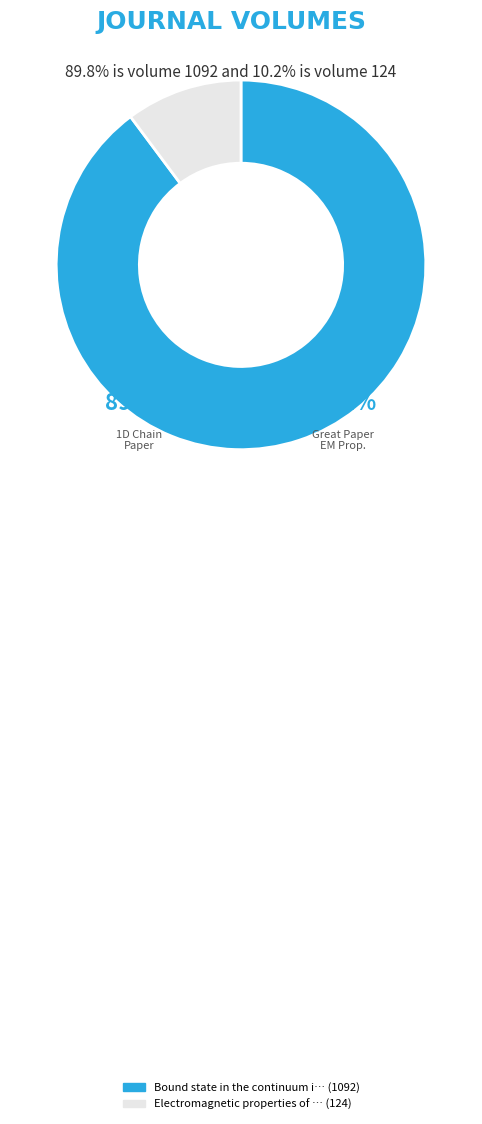

Rank the categories by value from highest to lowest.

Bound state in the continuum in 1D chain, Electromagnetic properties of the Great